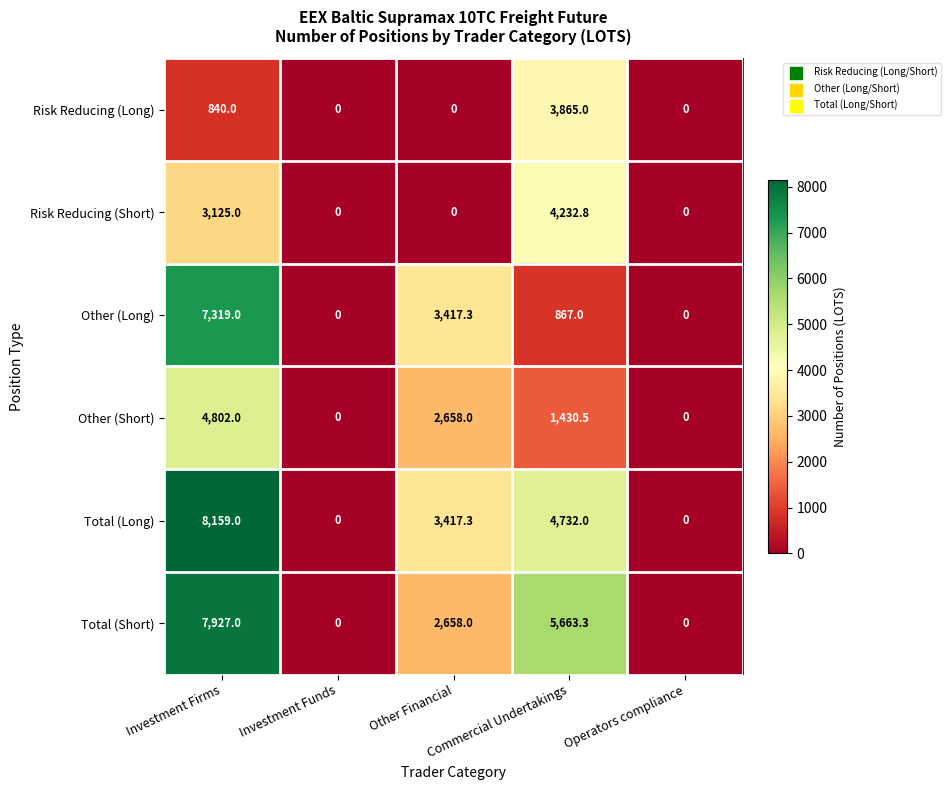

Count the Total (Long) values in the range 0 to 4732.

4